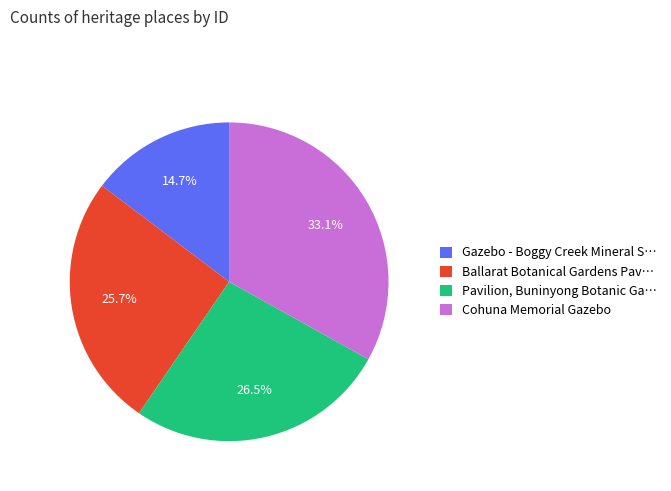

Count the number of slices in the pie.

4